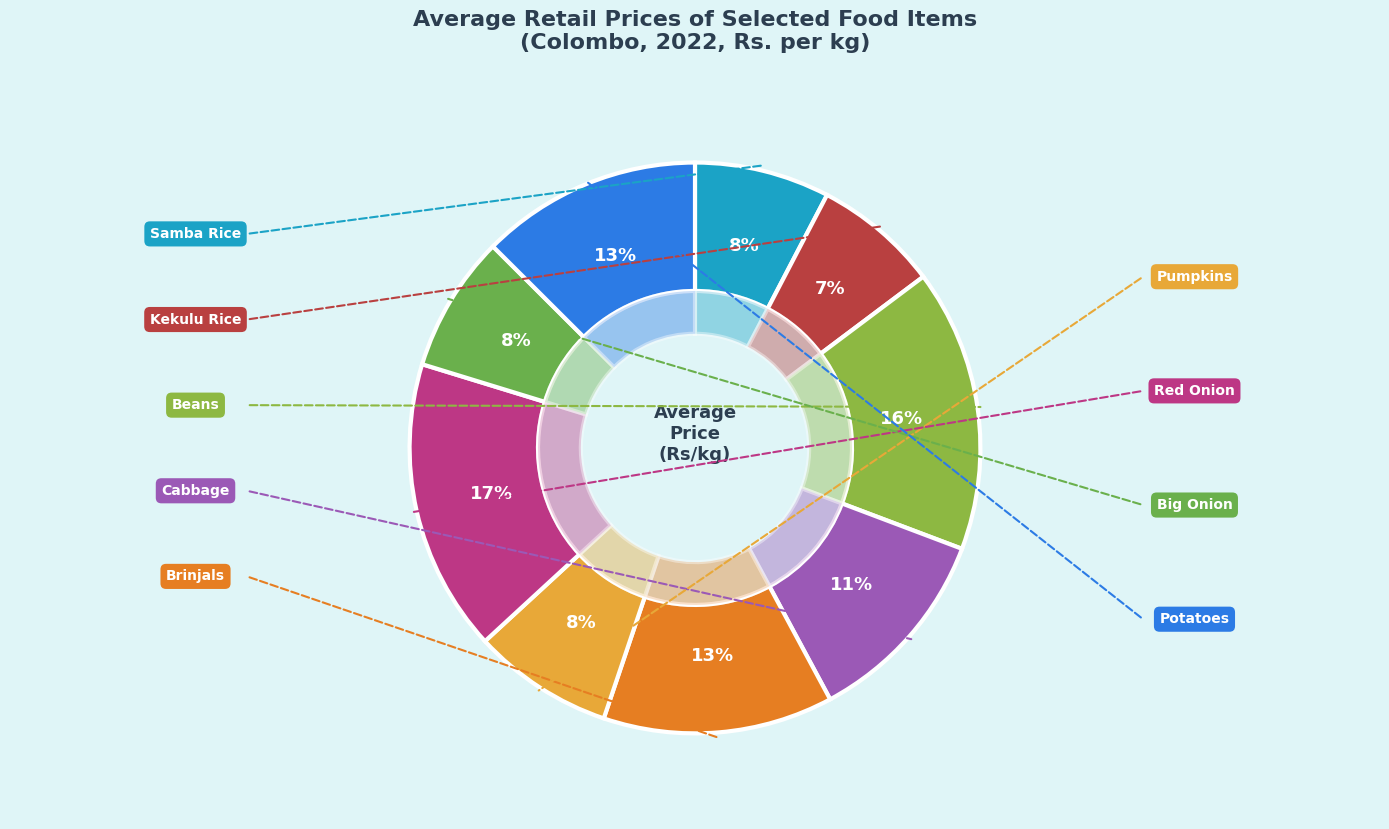

What is the ratio of the value at Pumpkins to the value at Samba Rice?

1.0